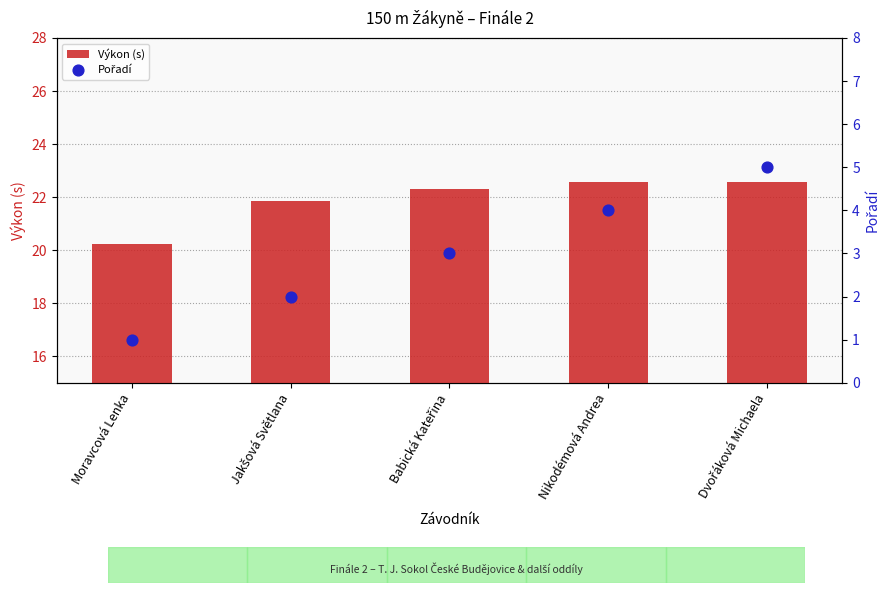

At how many categories does at least one series exceed 17?

5